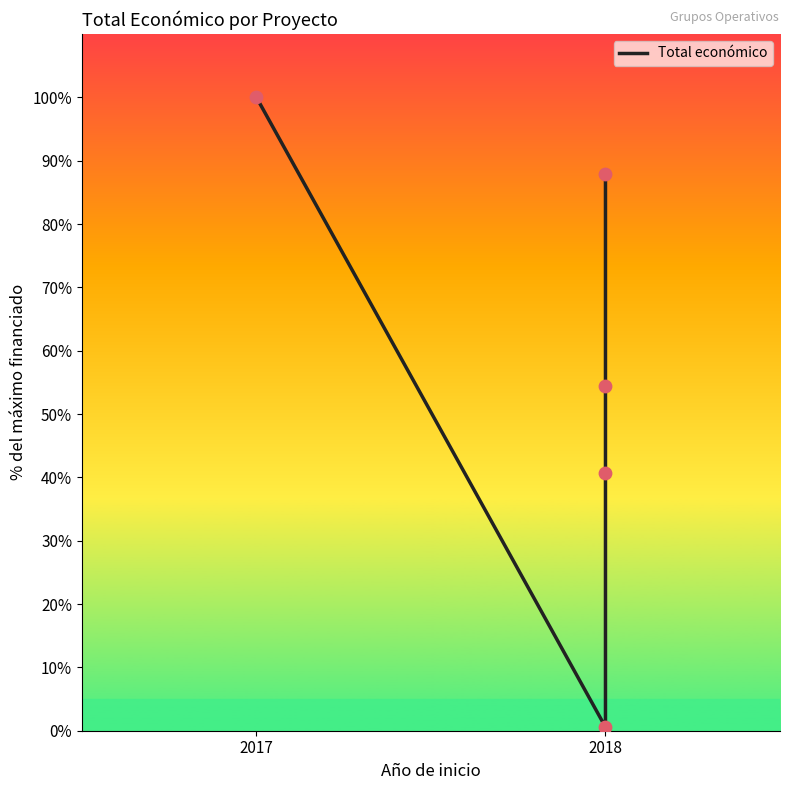

Approximately how many times larger is the value at 2018 compared to 2018?

2.2